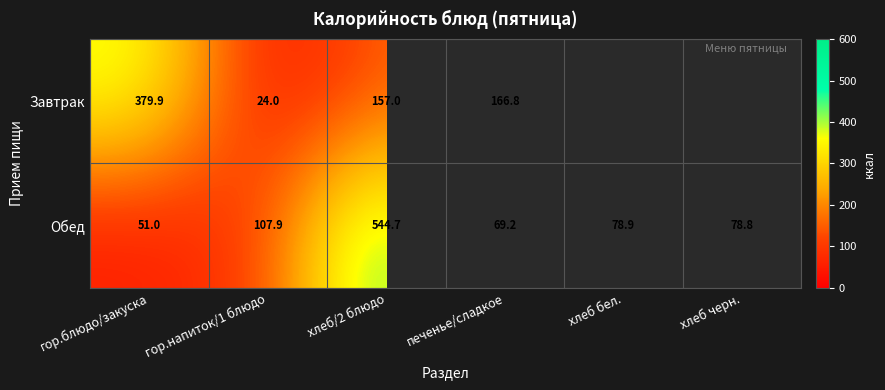

The value of Обед at гор.блюдо/закуска is 51.0. True or false?

True